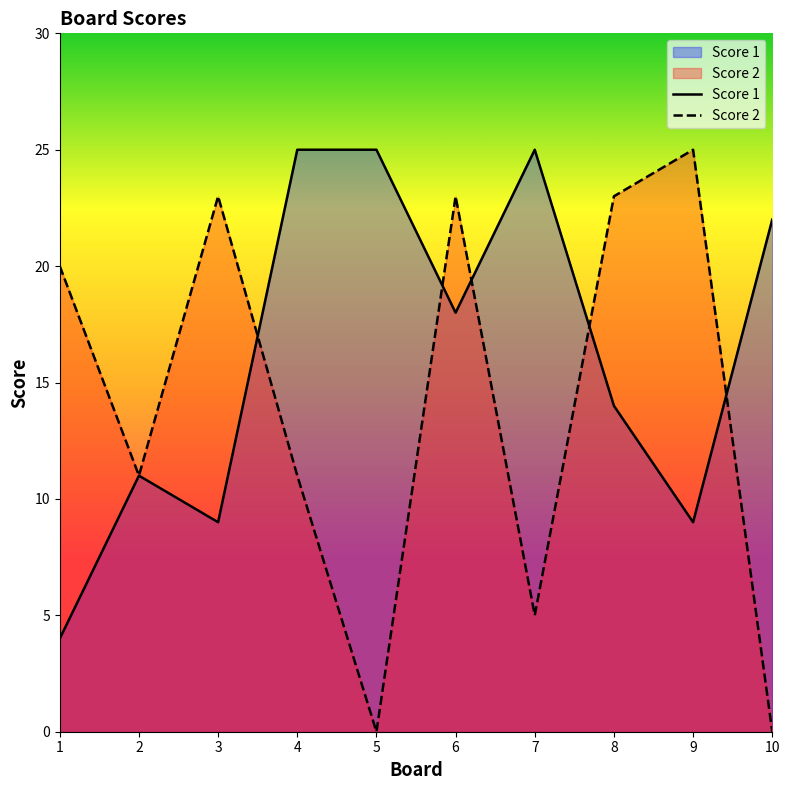

In Score 2, how many points are higher than both neighbors (excluding endpoints)?

3